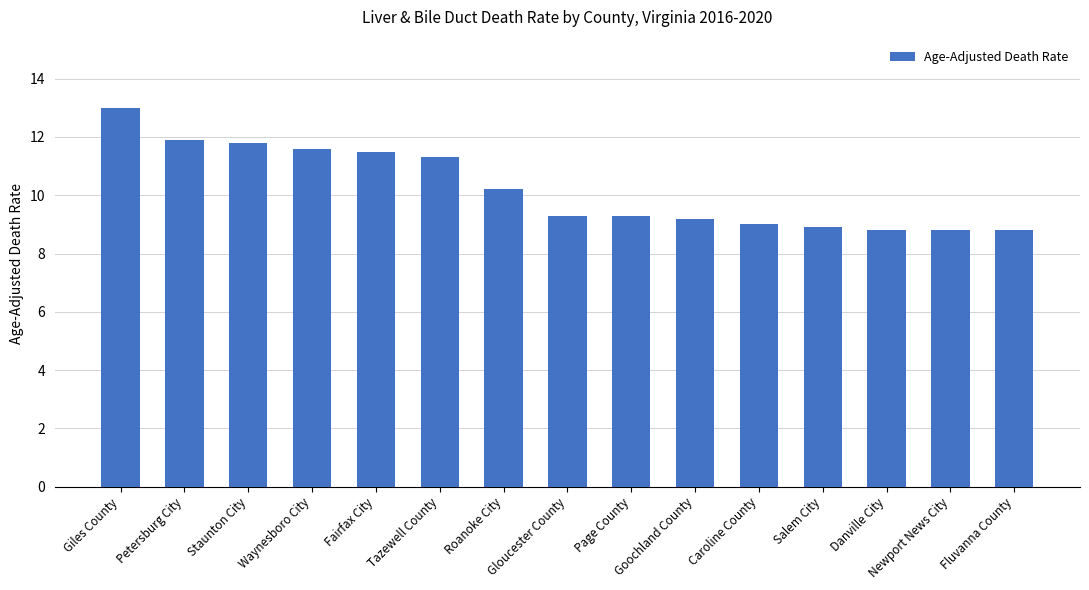

What is the difference between the maximum and minimum values?

4.2